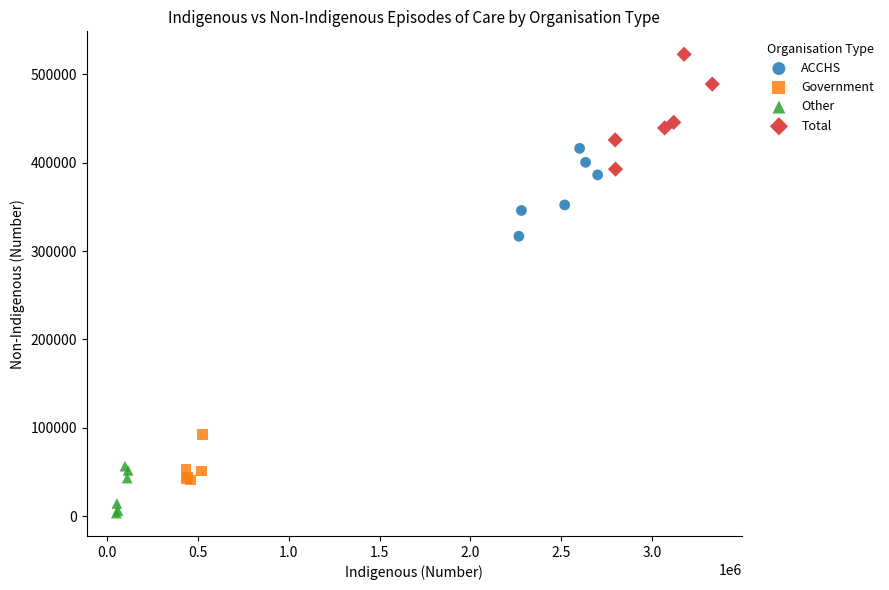

What are all the series names shown in the legend?

ACCHS, Government, Other, Total